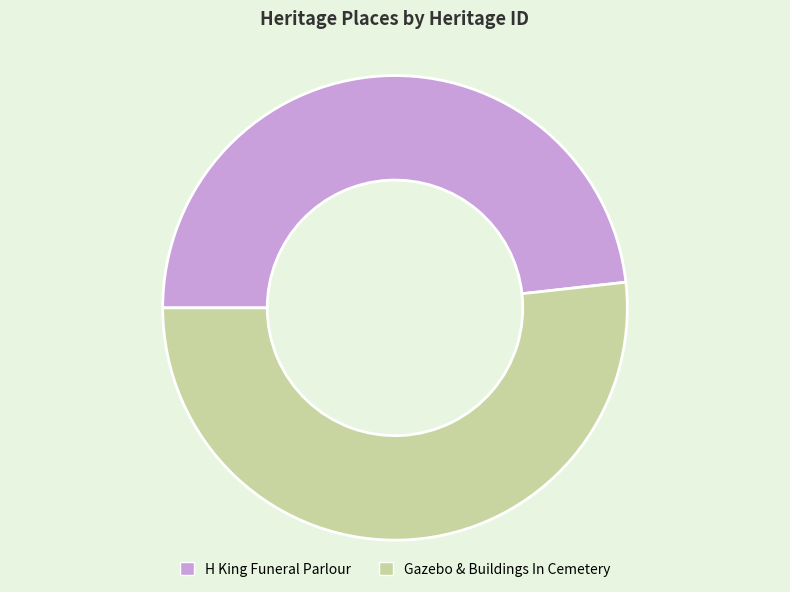

True or false: Gazebo & Buildings In Cemetery accounts for 38% of the total.

False